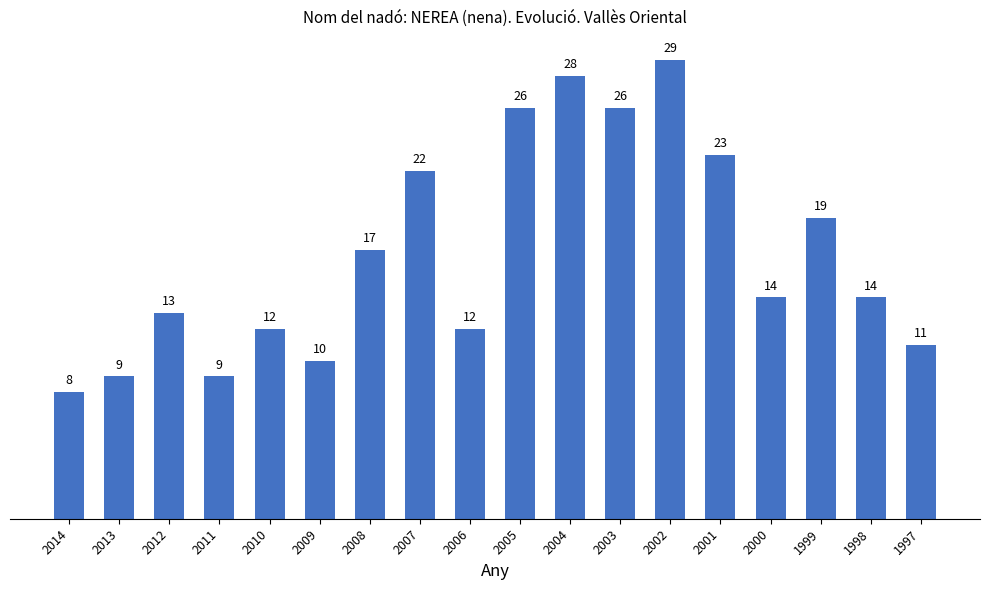

How many series are shown in this chart?

1